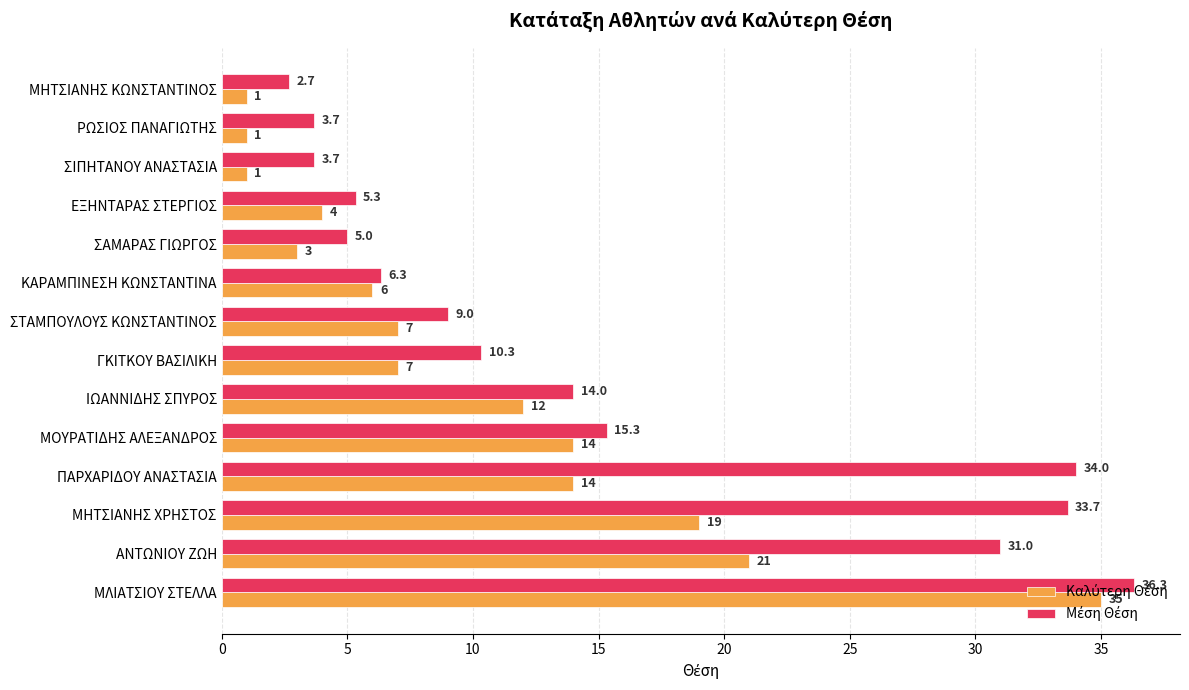

At which category is the sum across all series the highest?

ΜΛΙΑΤΣΙΟΥ ΣΤΕΛΛΑ